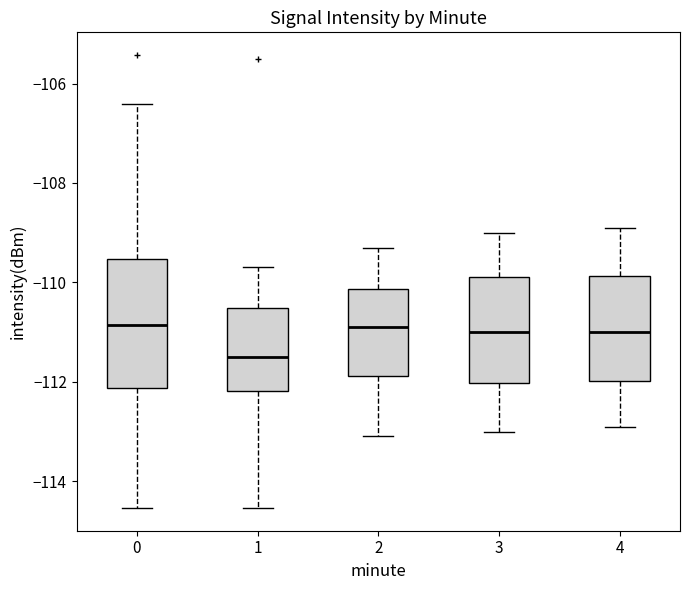

Which box is the tallest, from its lower edge to its upper edge?

0